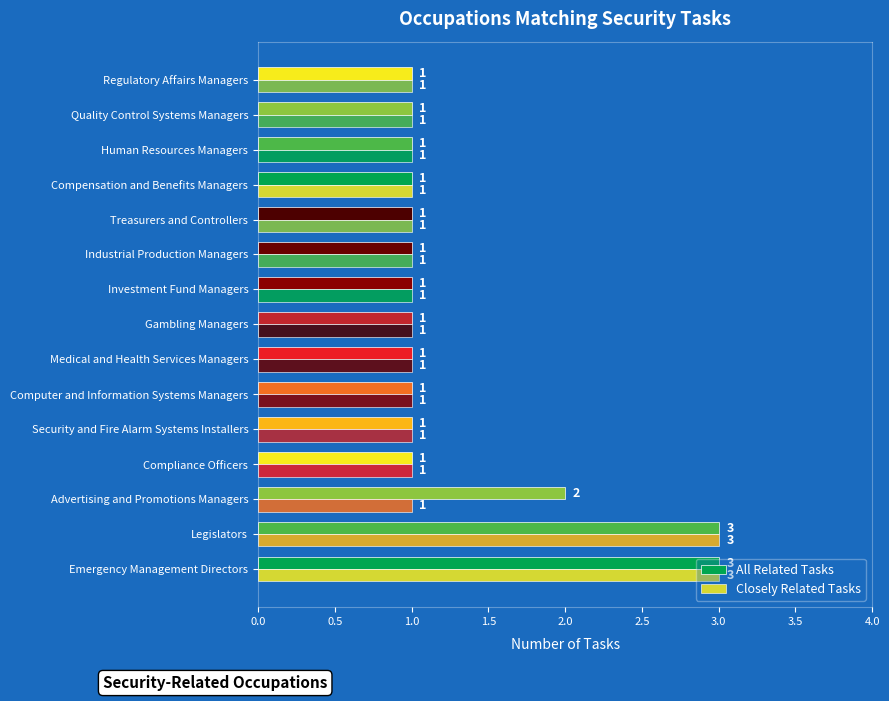

Reading right to left, transcribe all the data shown in this chart.

All Related Tasks: 1	1	1	1	1	1	1	1	1	1	1	1	2	3	3
Closely Related Tasks: 1	1	1	1	1	1	1	1	1	1	1	1	1	3	3